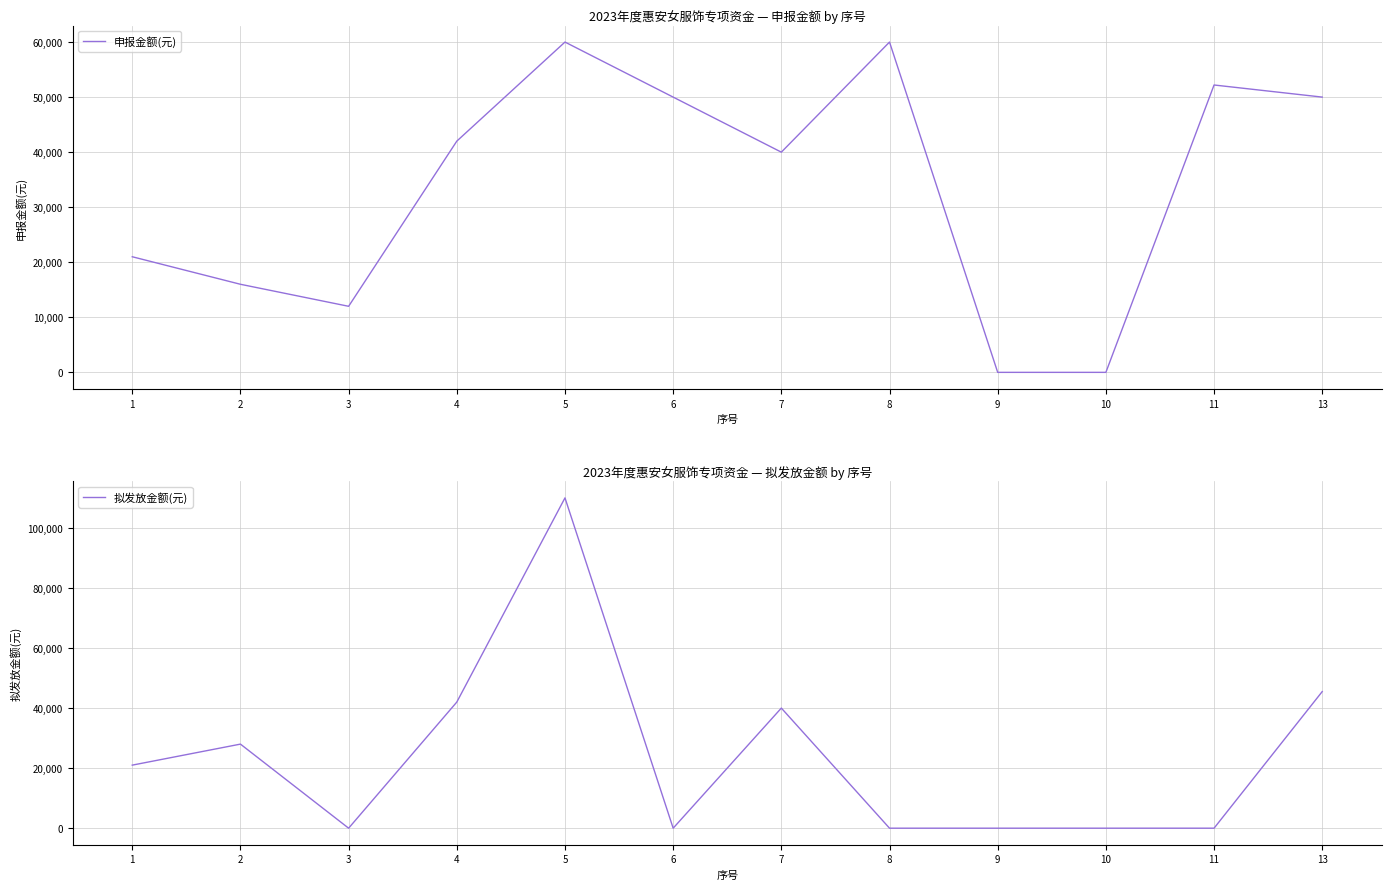

At which category does the chart reach its minimum across all series?

9